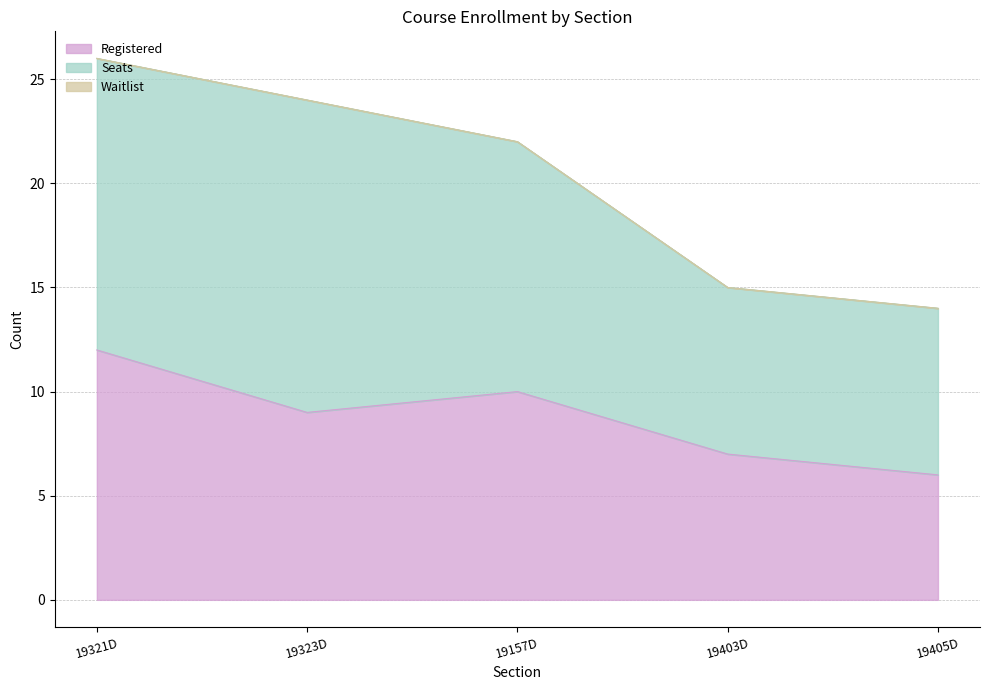

Which series changed the most between 19323D and 19157D?

Seats